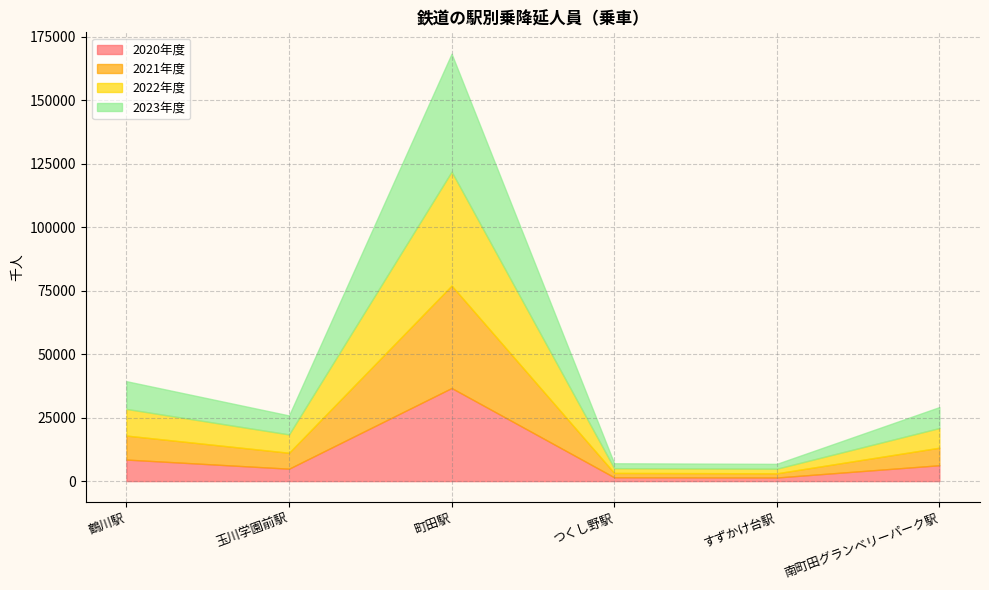

List the labels in order of 2022年度 value, largest first.

町田駅, 鶴川駅, 南町田グランベリーパーク駅, 玉川学園前駅, つくし野駅, すずかけ台駅